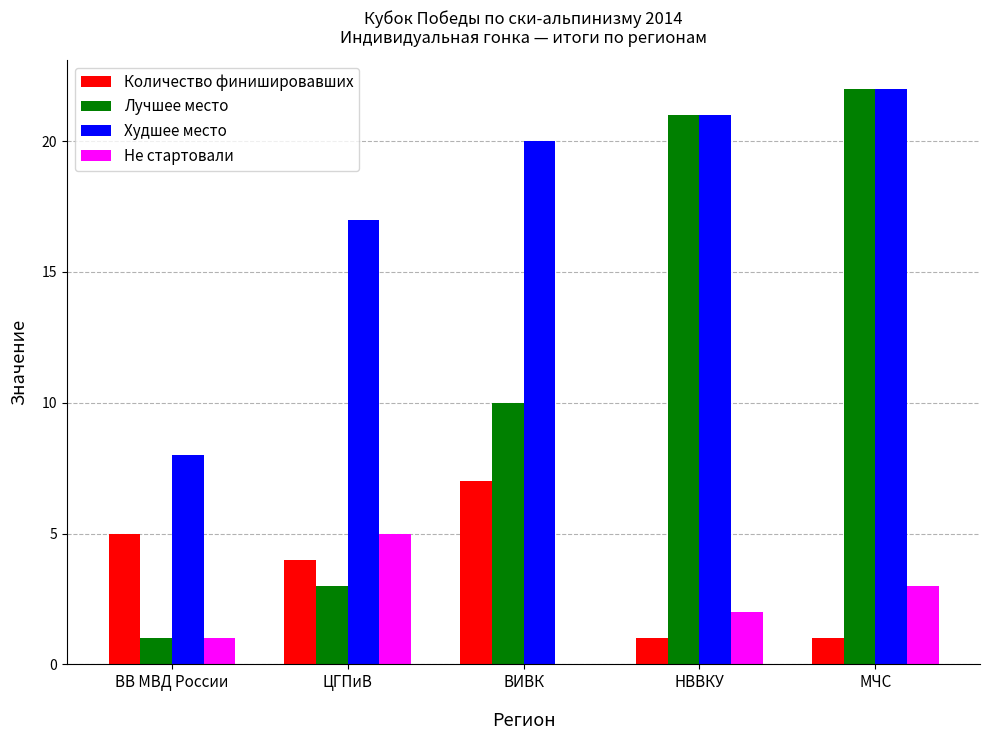

How many categories are shown in the chart?

5